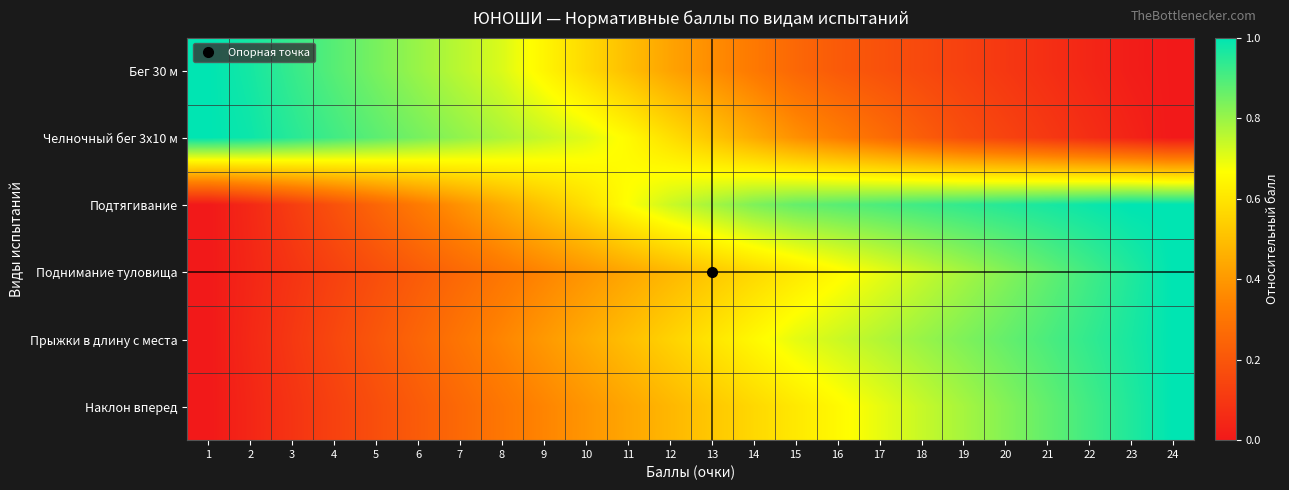

Reading left to right, list all the values displayed in this chart.

Бег 30 м: 1=1.0	2=1.0	3=0.9	4=0.9	5=0.8	6=0.8	7=0.8	8=0.7	9=0.6	10=0.6	11=0.5	12=0.4	13=0.4	14=0.3	15=0.3	16=0.2	17=0.2	18=0.2	19=0.1	20=0.1	21=0.1	22=0.0	23=0.0	24=0.0
Челночный бег 3x10 м: 1=1.0	2=1.0	3=0.9	4=0.9	5=0.9	6=0.8	7=0.8	8=0.8	9=0.7	10=0.7	11=0.7	12=0.6	13=0.5	14=0.4	15=0.4	16=0.3	17=0.3	18=0.2	19=0.2	20=0.1	21=0.1	22=0.1	23=0.0	24=0.0
Подтягивание: 1=0.0	2=0.1	3=0.1	4=0.2	5=0.2	6=0.3	7=0.4	8=0.5	9=0.5	10=0.6	11=0.7	12=0.7	13=0.8	14=0.8	15=0.9	16=0.9	17=0.9	18=0.9	19=0.9	20=0.9	21=1.0	22=1.0	23=1.0	24=1.0
Поднимание туловища: 1=0.0	2=0.0	3=0.1	4=0.1	5=0.2	6=0.2	7=0.3	8=0.3	9=0.3	10=0.4	11=0.4	12=0.5	13=0.5	14=0.6	15=0.6	16=0.7	17=0.7	18=0.7	19=0.8	20=0.8	21=0.9	22=0.9	23=1.0	24=1.0
Прыжки в длину с места: 1=0.0	2=0.1	3=0.1	4=0.1	5=0.2	6=0.2	7=0.3	8=0.3	9=0.4	10=0.5	11=0.5	12=0.6	13=0.6	14=0.7	15=0.7	16=0.7	17=0.8	18=0.8	19=0.8	20=0.9	21=0.9	22=0.9	23=1.0	24=1.0
Наклон вперед: 1=0.0	2=0.0	3=0.1	4=0.1	5=0.2	6=0.2	7=0.3	8=0.3	9=0.3	10=0.4	11=0.4	12=0.5	13=0.5	14=0.6	15=0.6	16=0.7	17=0.7	18=0.7	19=0.8	20=0.8	21=0.9	22=0.9	23=1.0	24=1.0